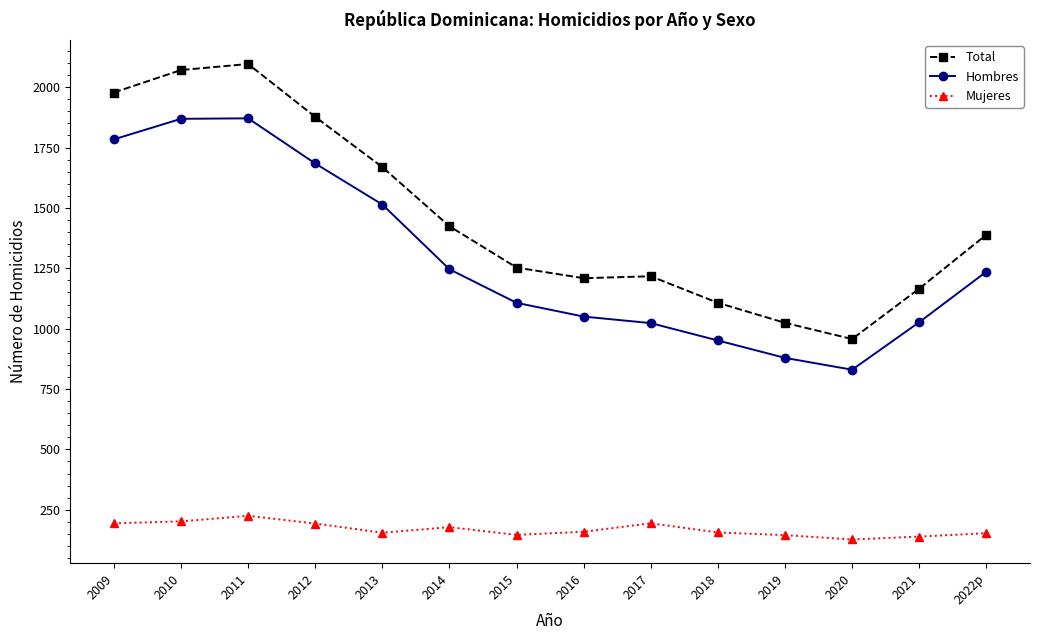

The Hombres series shows 700 at 2011. True or false?

False